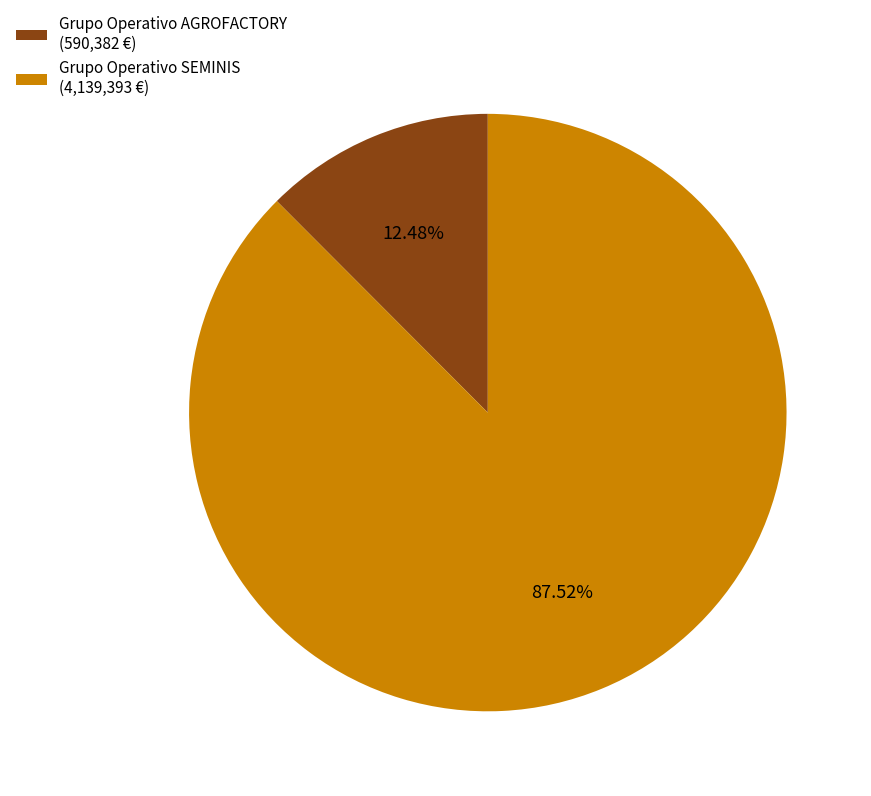

What is the largest slice in the pie chart?

Grupo Operativo SEMINIS